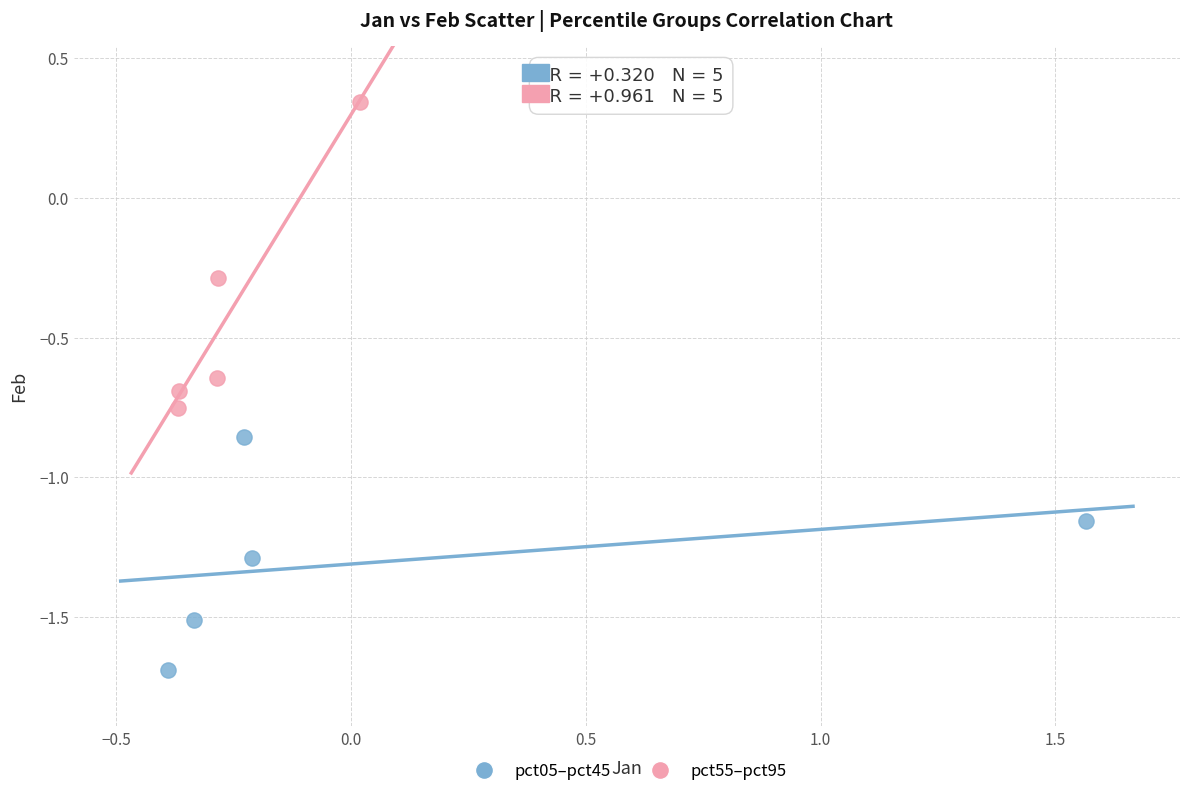

Which series contains the highest Y value?

pct55–pct95